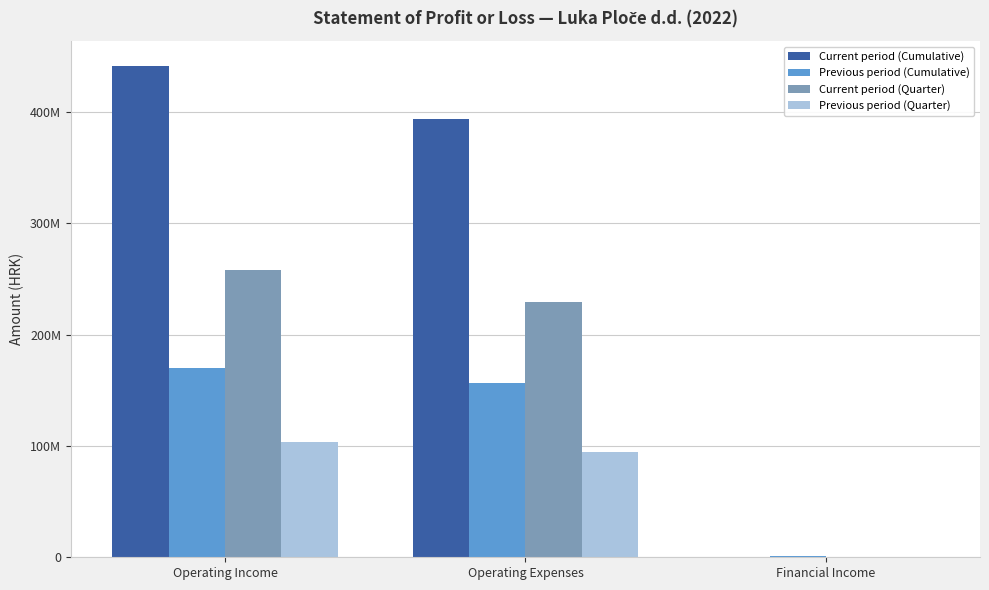

Is it true that Current period (Cumulative) equals 947763 at Financial Income?

False